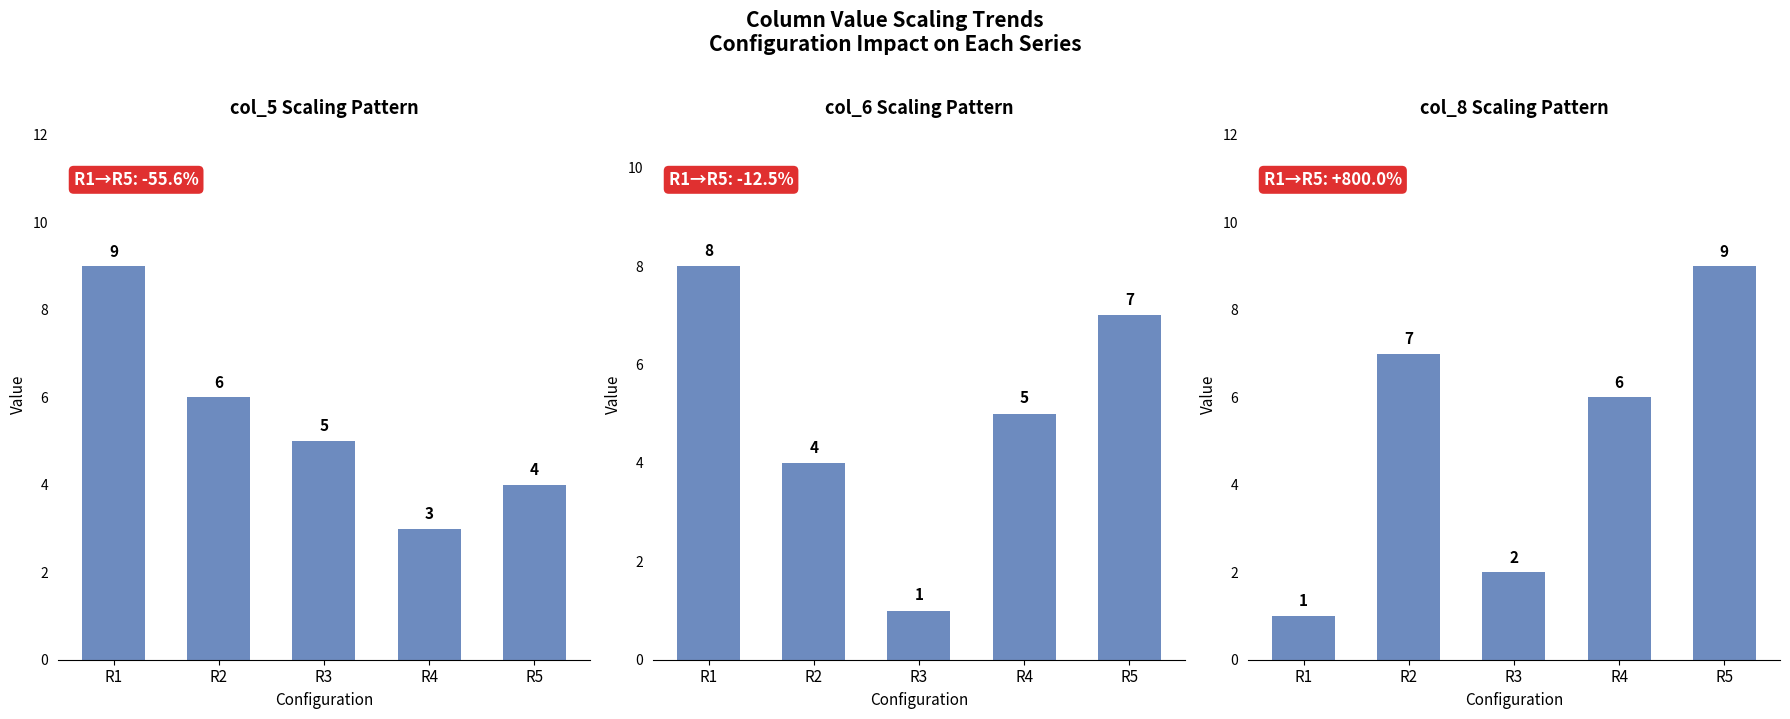

What is the value of the col_5 Scaling Pattern bar at the 1st from the left?

9